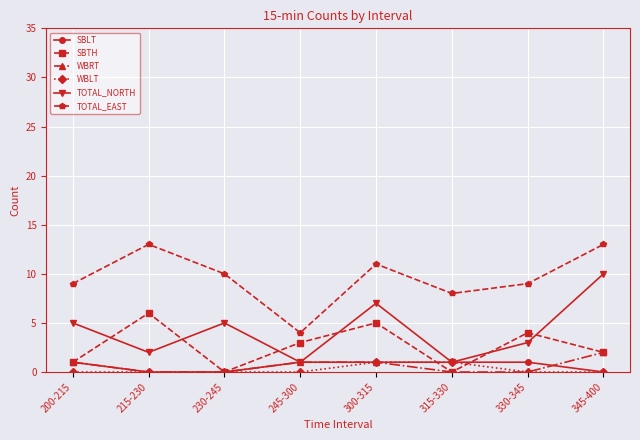

What are all the series names shown in the legend?

SBLT, SBTH, WBRT, WBLT, TOTAL_NORTH, TOTAL_EAST